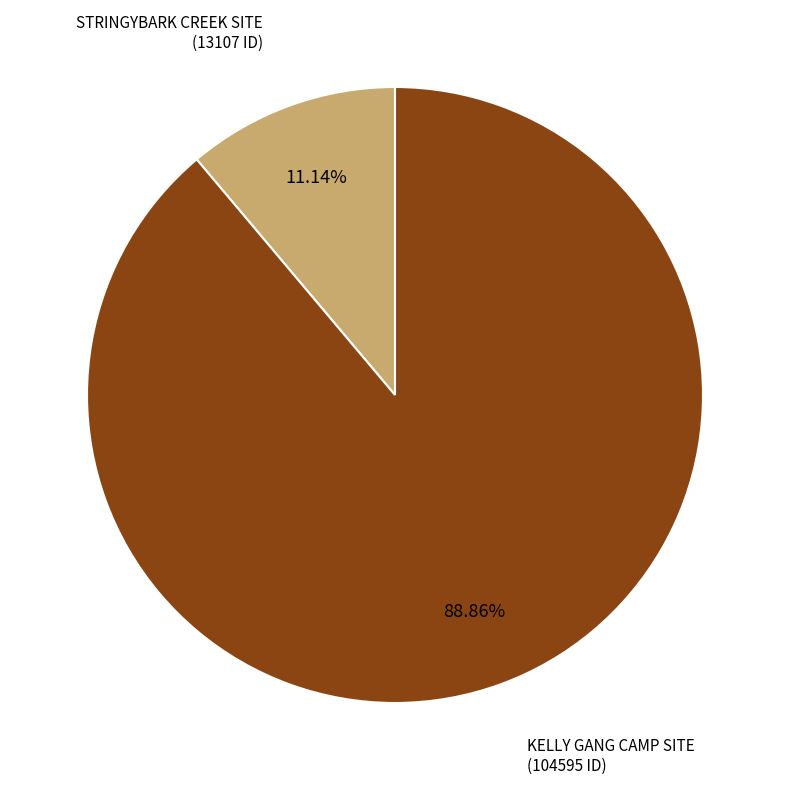

Is there any slice that represents more than half of the pie?

Yes